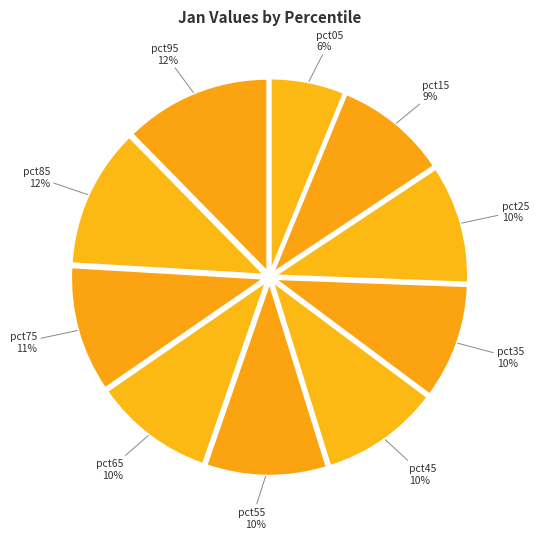

Is there any slice that represents more than half of the pie?

No